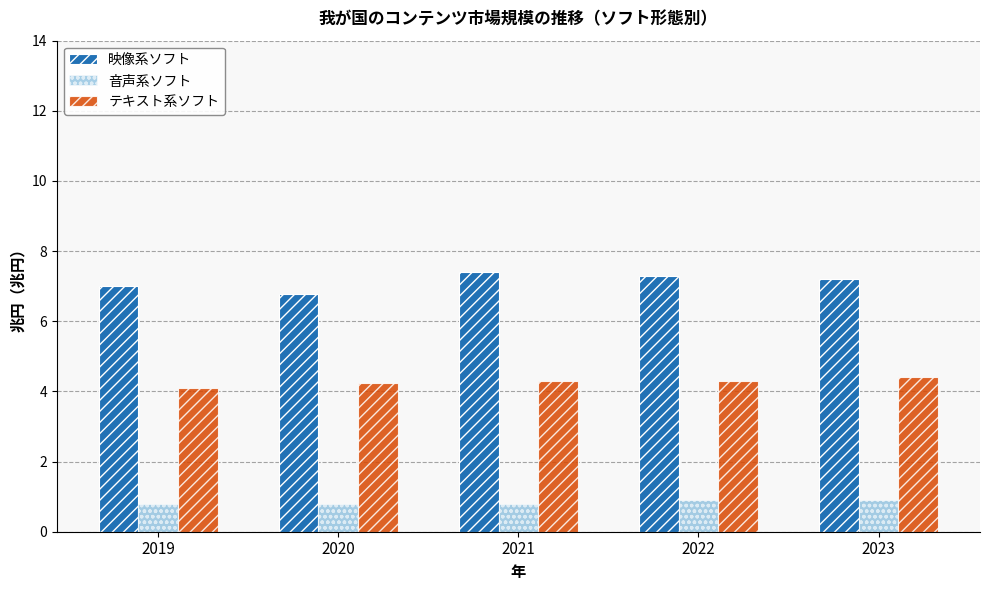

True or false: 映像系ソフト has a value of 7.0 at 2019.

True